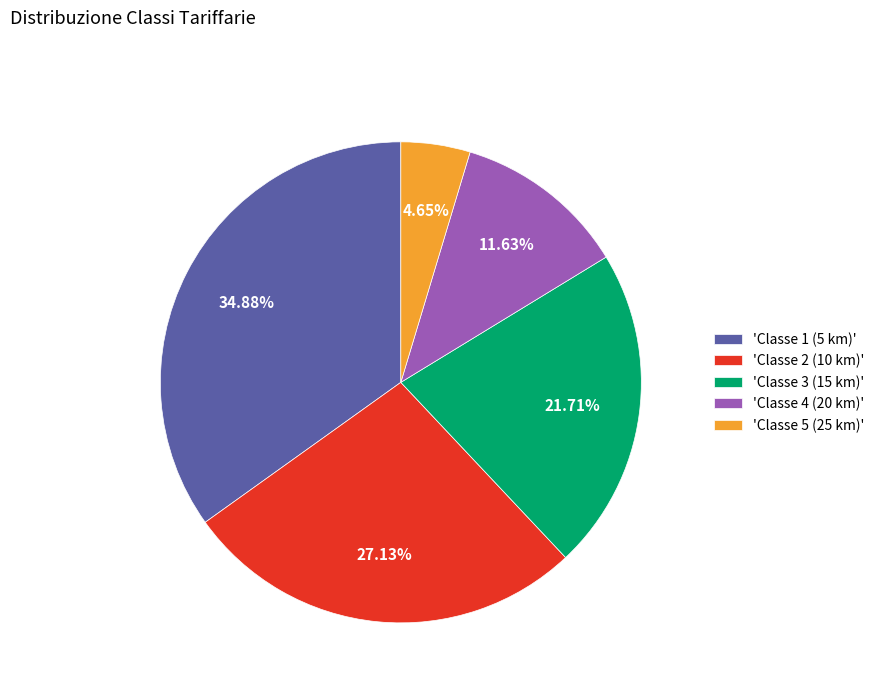

How many slices are in this pie chart?

5